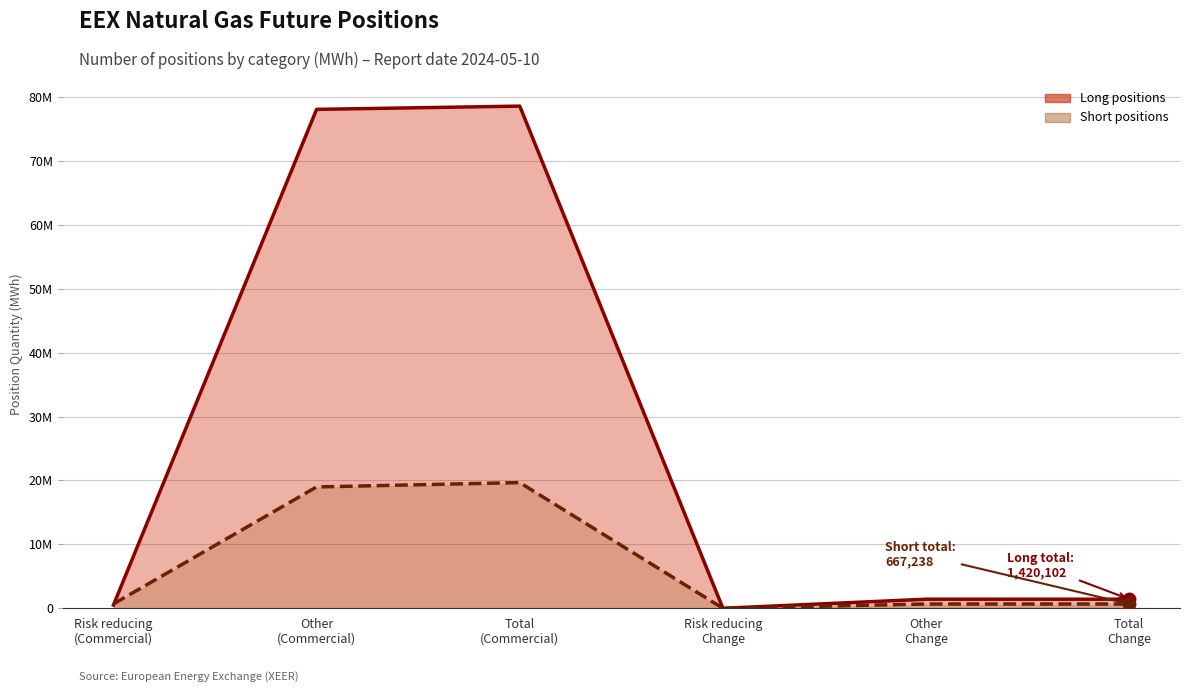

In Short positions (line), how many points are lower than both neighbors (excluding endpoints)?

1